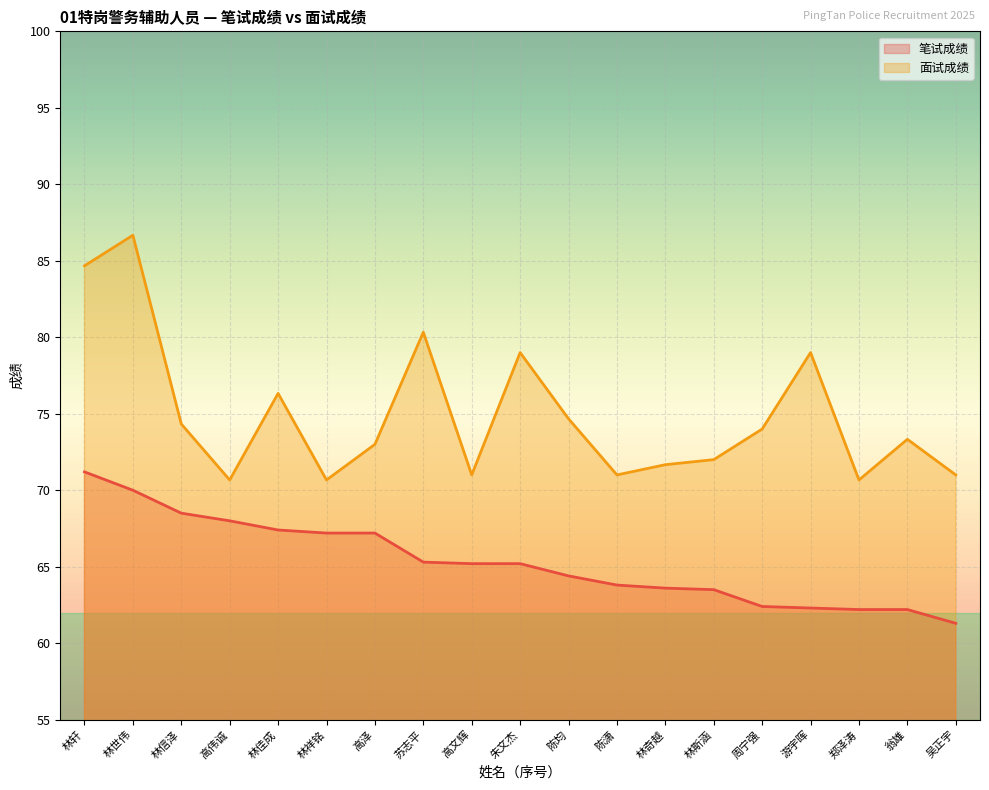

True or false: 笔试成绩 has a value of 67.4 at 林佳成.

True